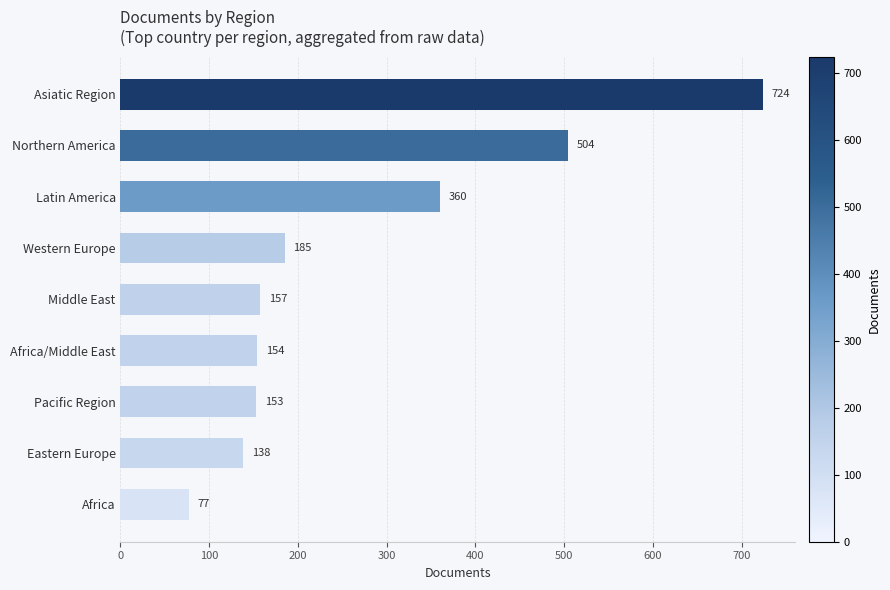

Reading bottom to top, list all the values displayed in this chart.

Africa=77	Eastern Europe=138	Pacific Region=153	Africa/Middle East=154	Middle East=157	Western Europe=185	Latin America=360	Northern America=504	Asiatic Region=724